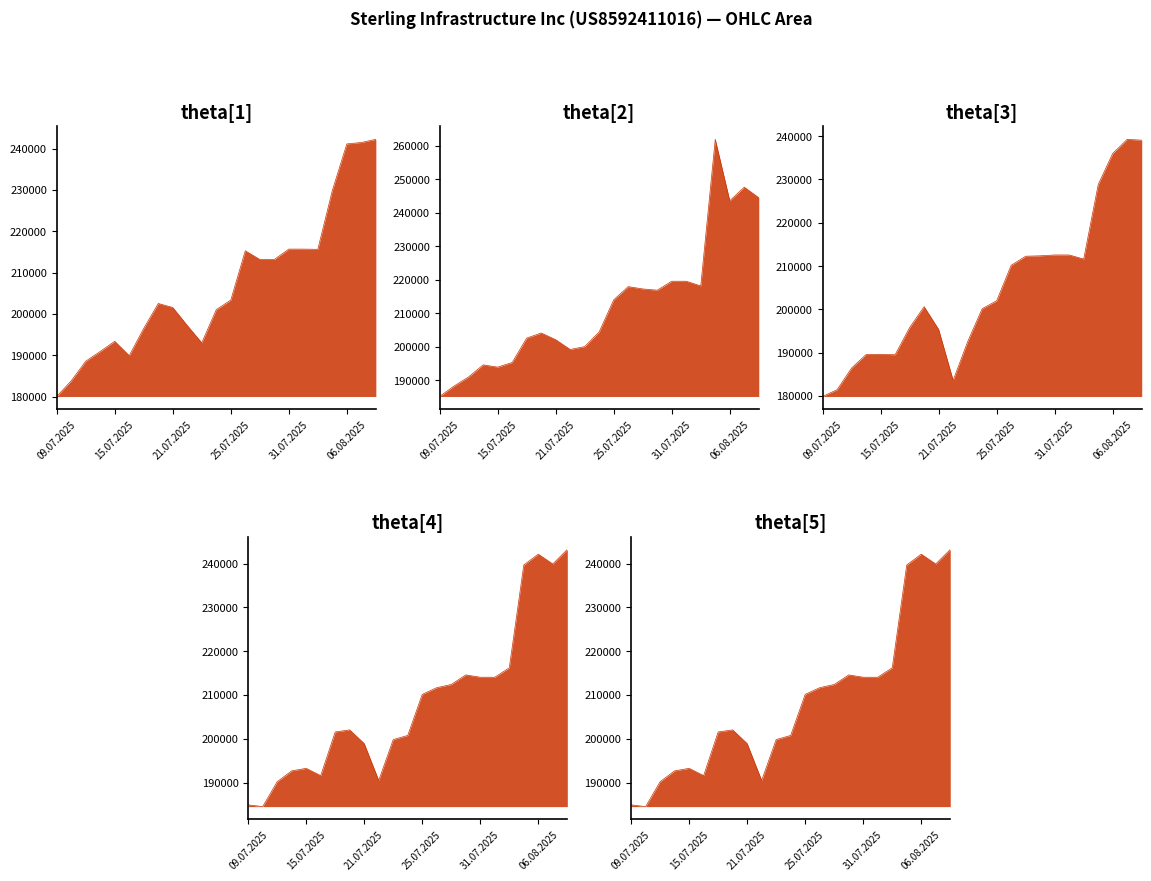

What is the difference between the maximum and second lowest values in the High_line series?

73666